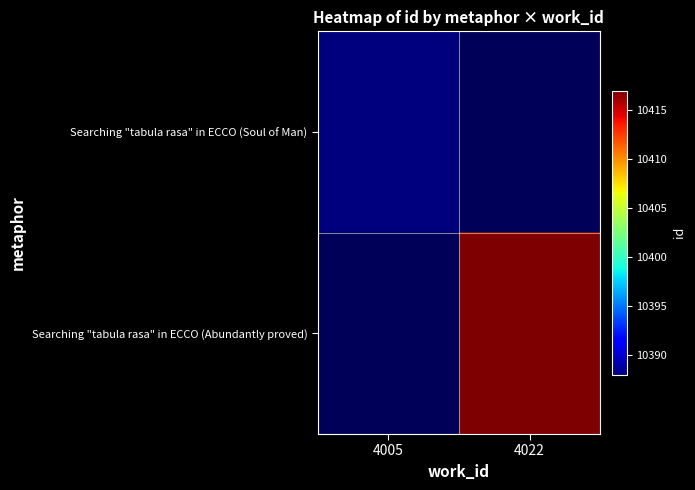

What is the smallest value displayed?

10388.0